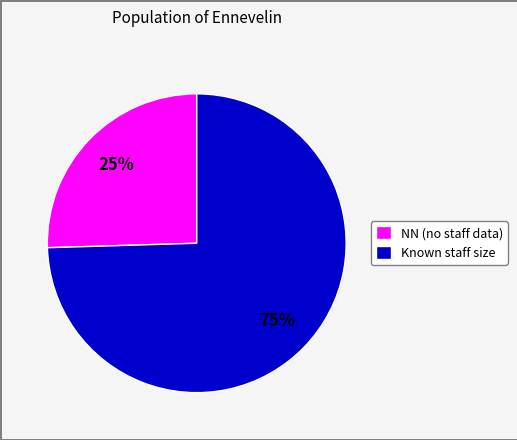

To the nearest percent, what percentage of the pie is NN (no staff data)?

25%